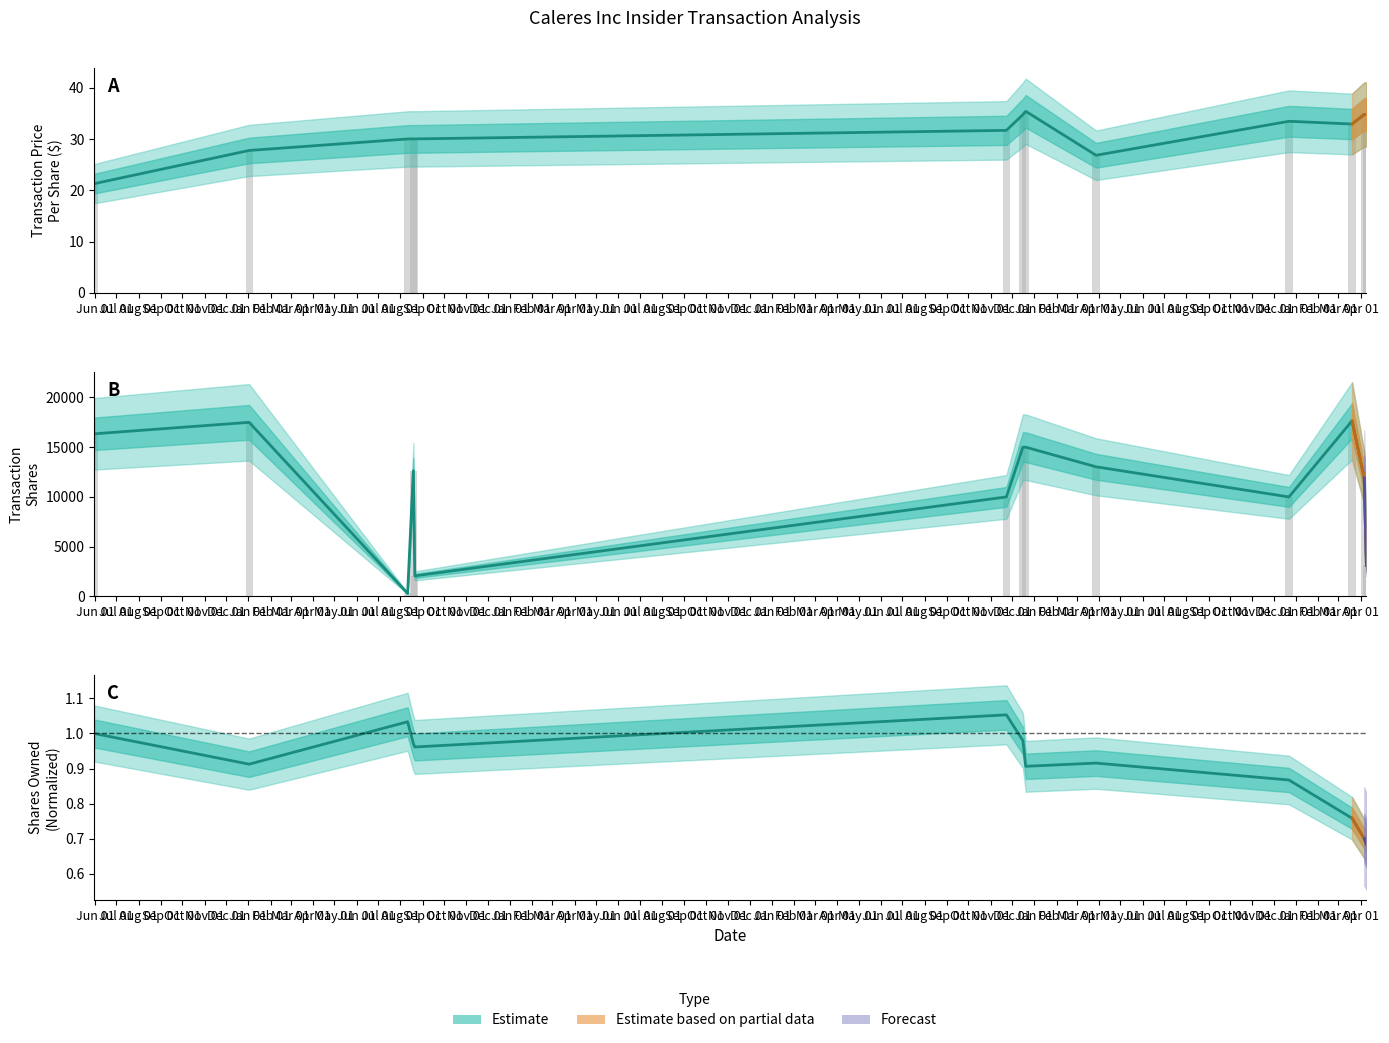

At which label does transactionPricePerShare reach its peak?

2016-12-20